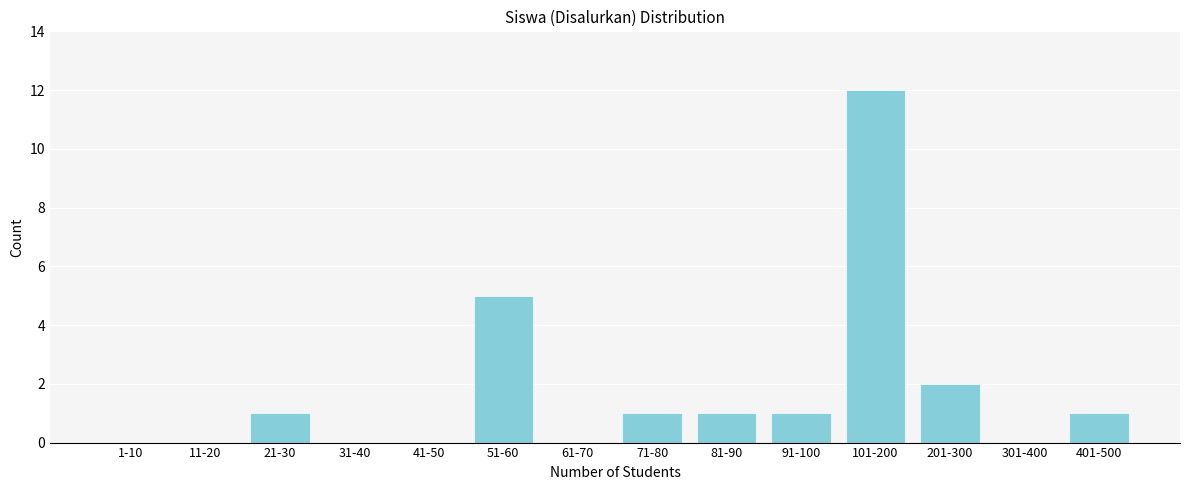

Reading right to left, what are all the values shown in this chart?

401-500=1	301-400=0	201-300=2	101-200=12	91-100=1	81-90=1	71-80=1	61-70=0	51-60=5	41-50=0	31-40=0	21-30=1	11-20=0	1-10=0